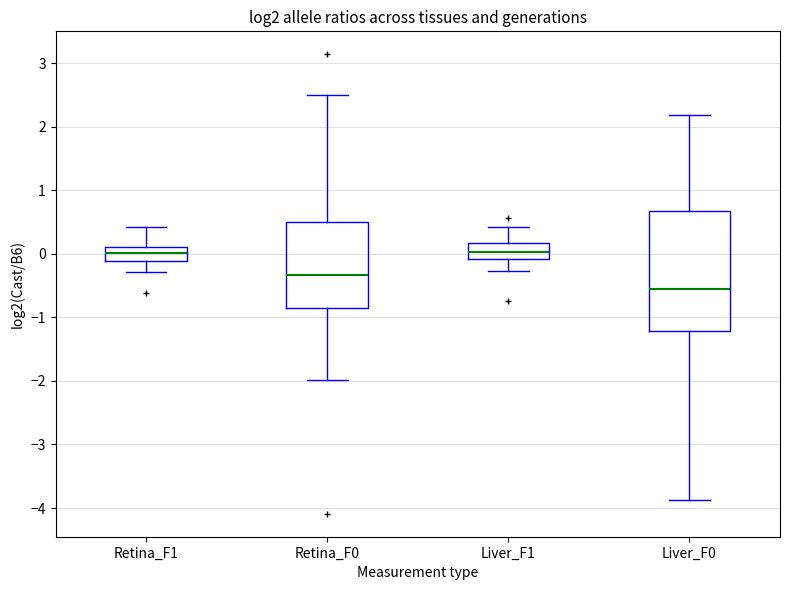

Reading left to right, read every box against the y-axis: the position of its median line, the range the box covers, and the ends of its whiskers. The values are not printed on the chart, so give them approximately, as read against the axis.

Retina_F1: median 0.0, box -0.1 to 0.1, whiskers -0.3 to 0.4
Retina_F0: median -0.3, box -0.8 to 0.5, whiskers -2.0 to 2.5
Liver_F1: median 0.0, box -0.1 to 0.2, whiskers -0.3 to 0.4
Liver_F0: median -0.6, box -1.2 to 0.7, whiskers -3.9 to 2.2